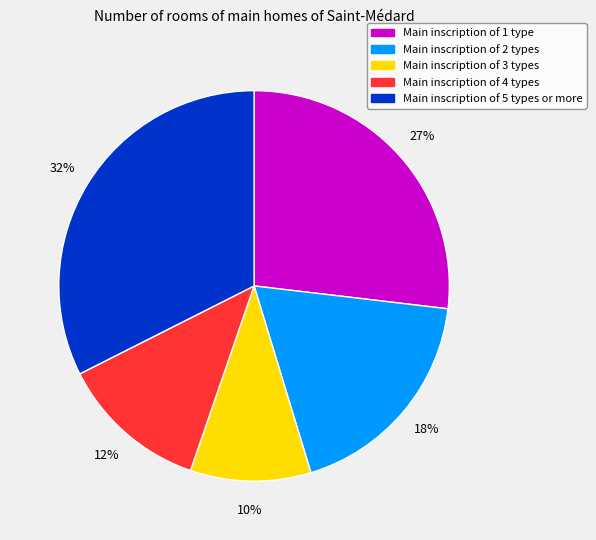

Count the number of slices in the pie.

5